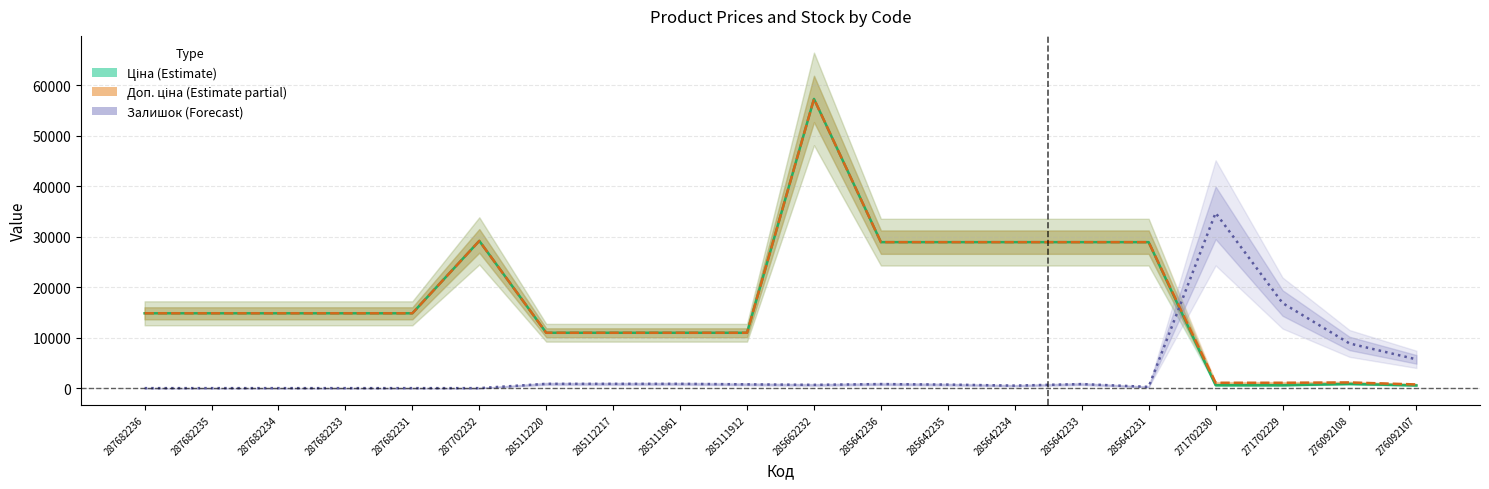

At 285111961, list the series in order from smallest to largest.

Залишок×50 (Forecast), Ціна (Estimate), Доп. ціна (Estimate partial)